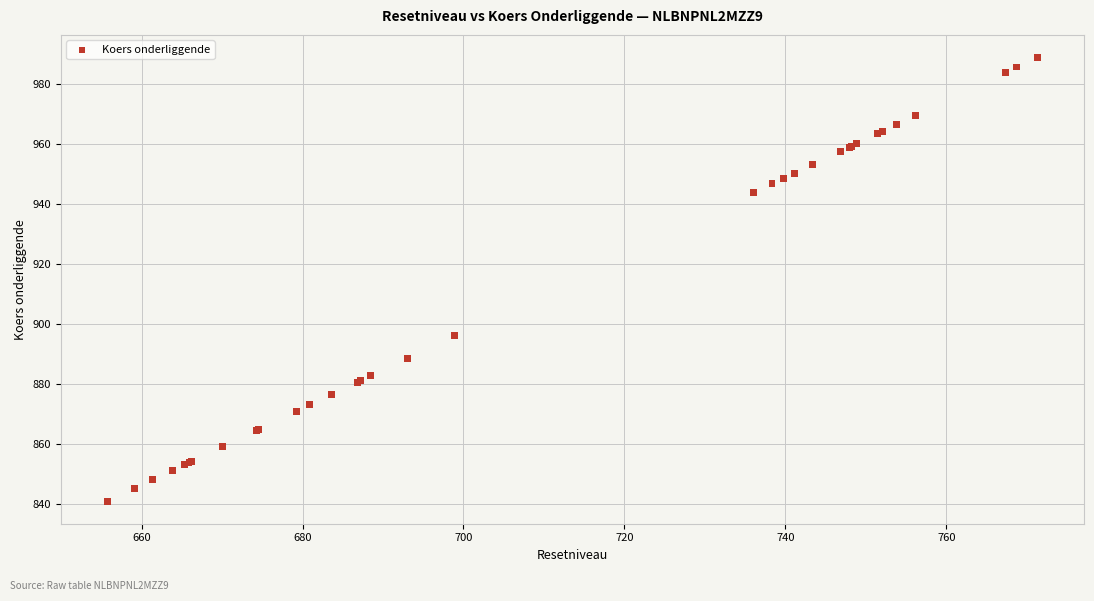

What Y value in the scatter plot is closest to 914?

896.0